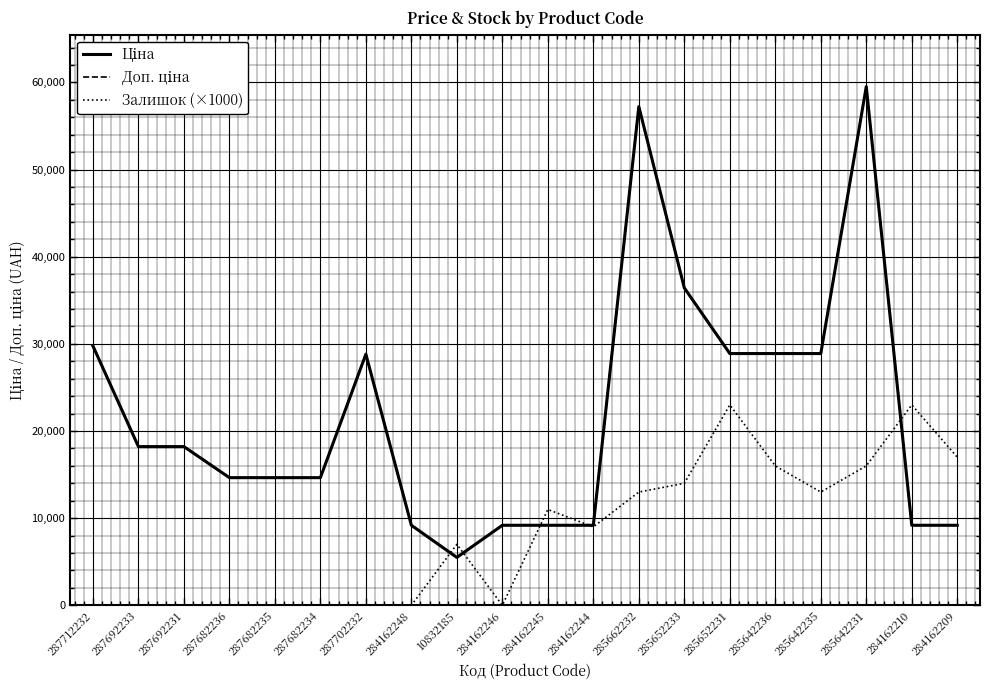

At how many categories does at least one series exceed 14195?

15